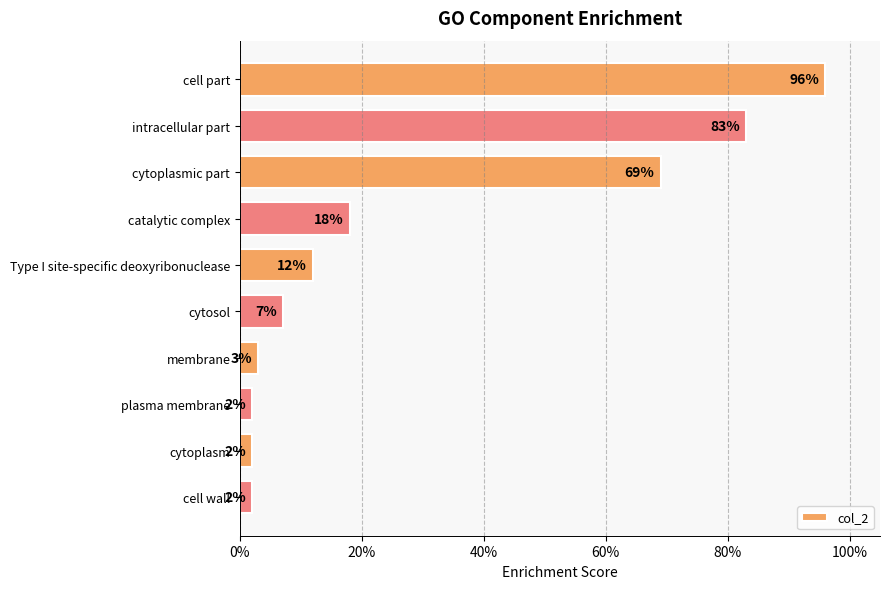

Are the bars horizontal?

Yes